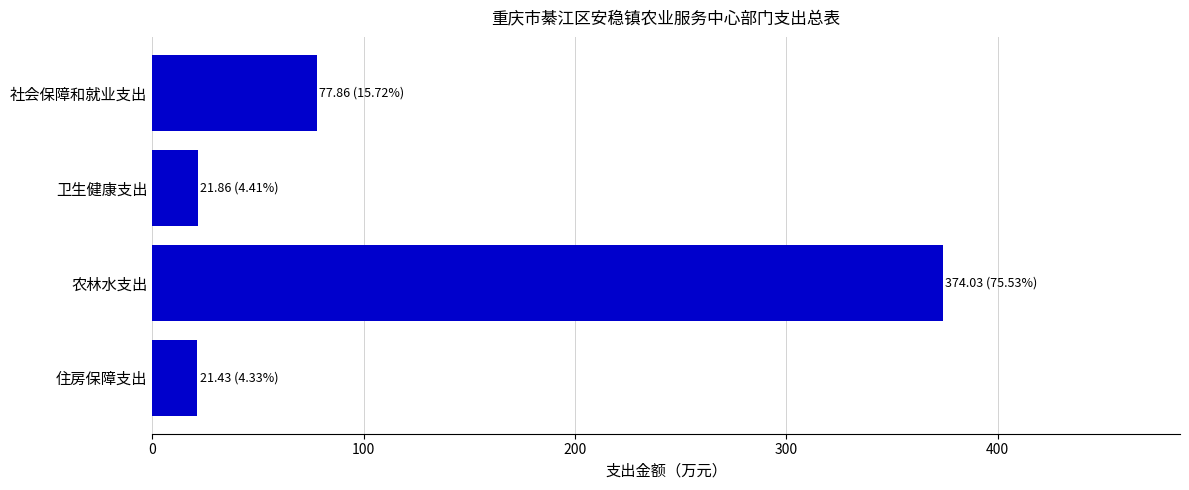

What is the value of the 4th bar from the top?

21.4